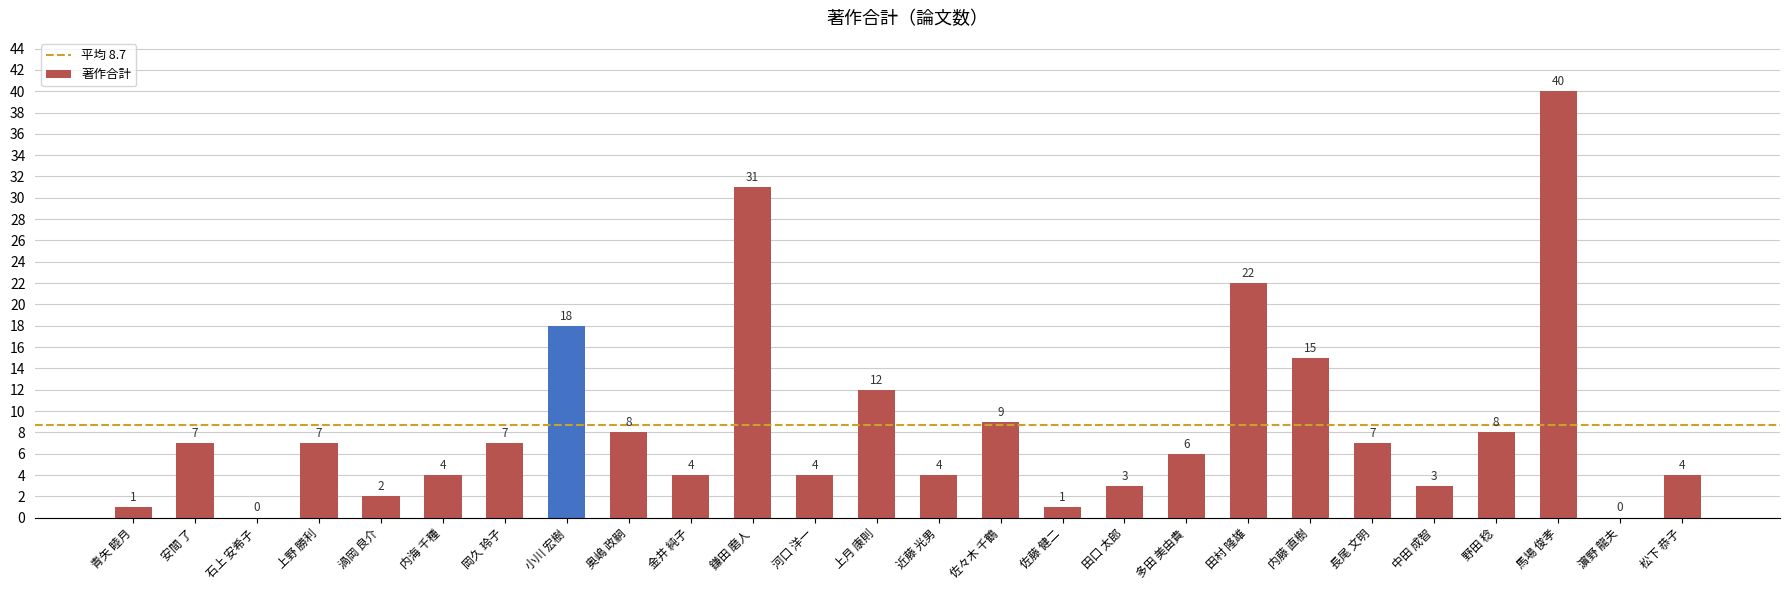

What is the approximate value at 馬場 俊孝, to the nearest 10?

40